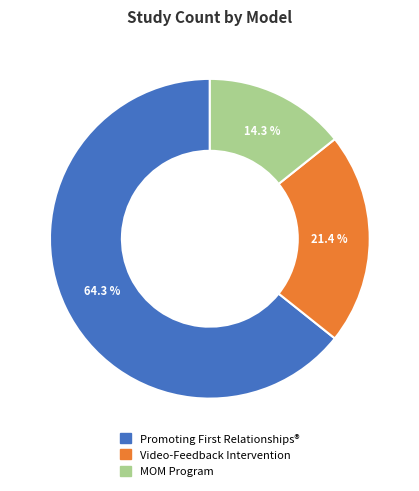

Is there a majority slice in this chart?

Yes